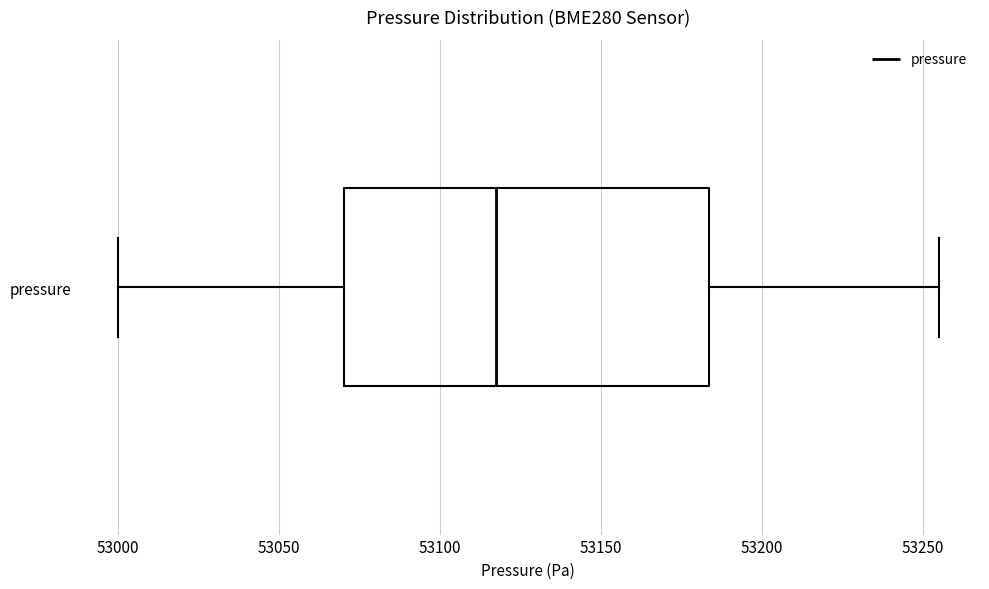

Transcribe this box plot: give where the median line is, the range the box spans, and where the two whiskers end, as read against the x-axis. The values are not printed on the chart, so give them approximately, as read against the axis.

median 53115, box 53070 to 53185, whiskers 53000 to 53255